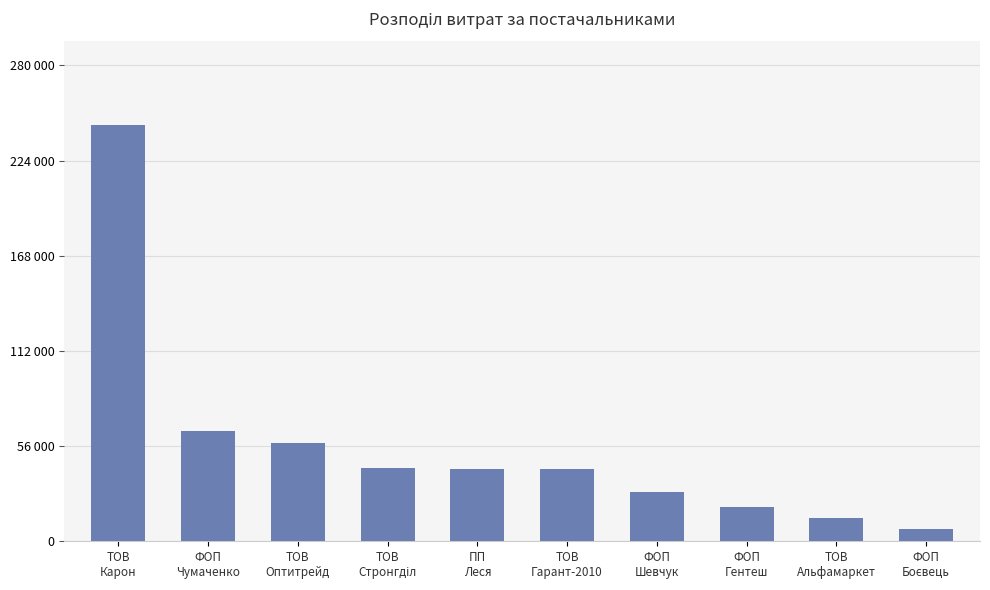

Which label corresponds to the smallest value in the chart?

ФОП
Боєвець